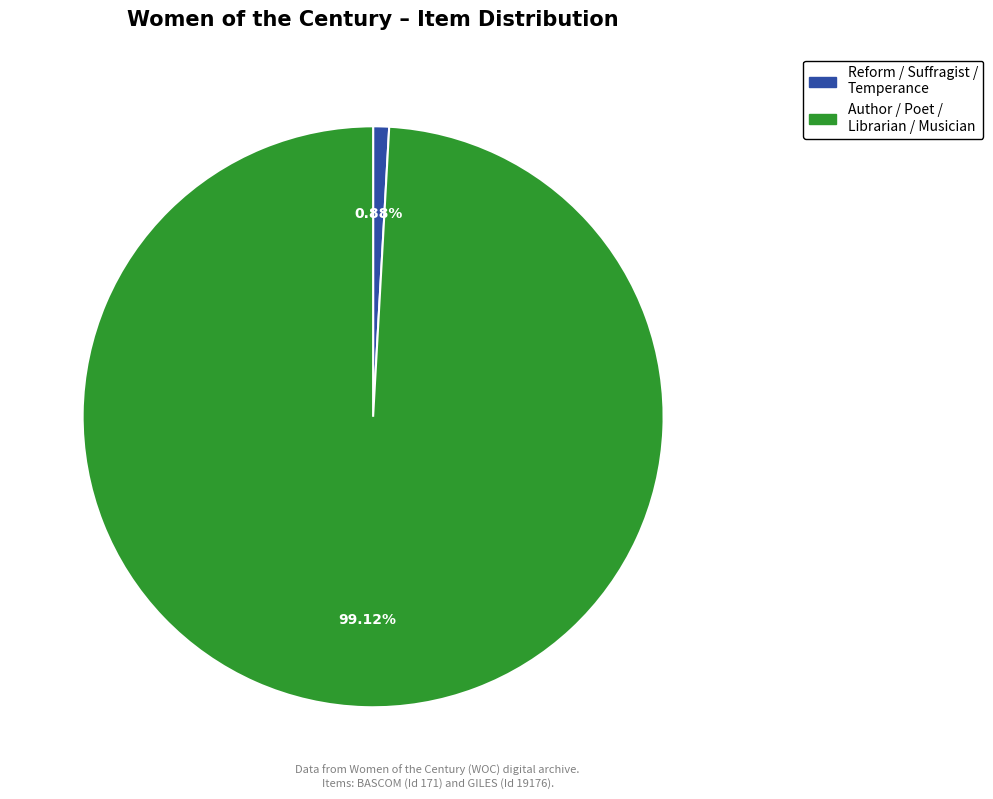

Count the number of slices in the pie.

2